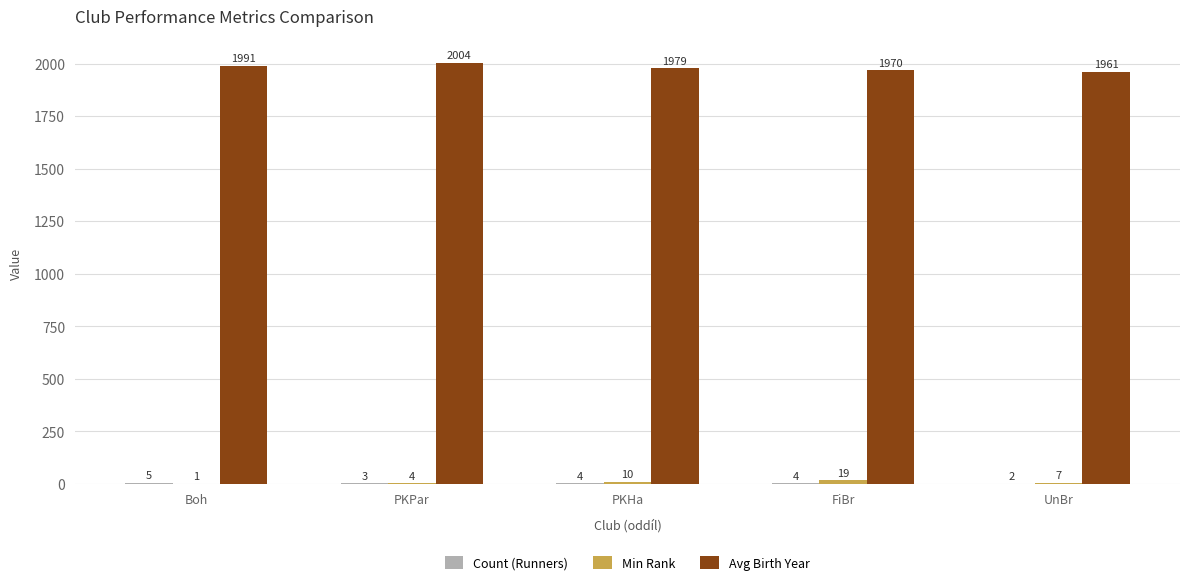

How many Avg Birth Year values are between 1970 and 1991?

3